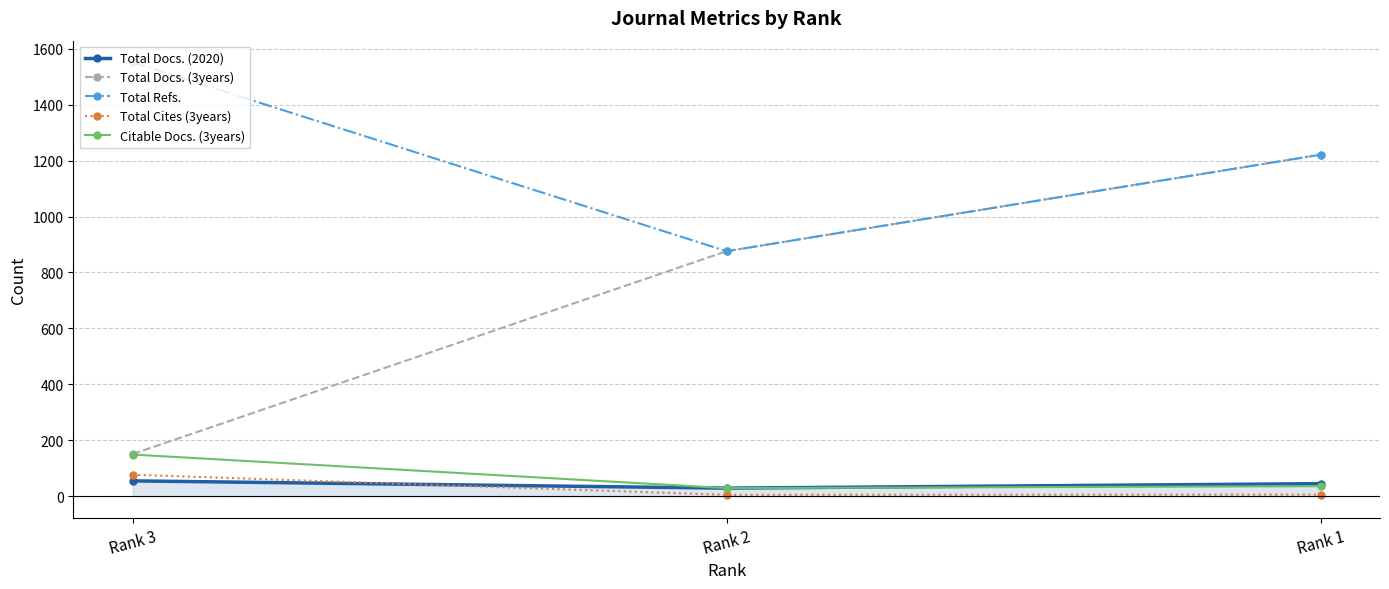

Count the Total Docs. (3years) values in the range 151 to 1221.

3